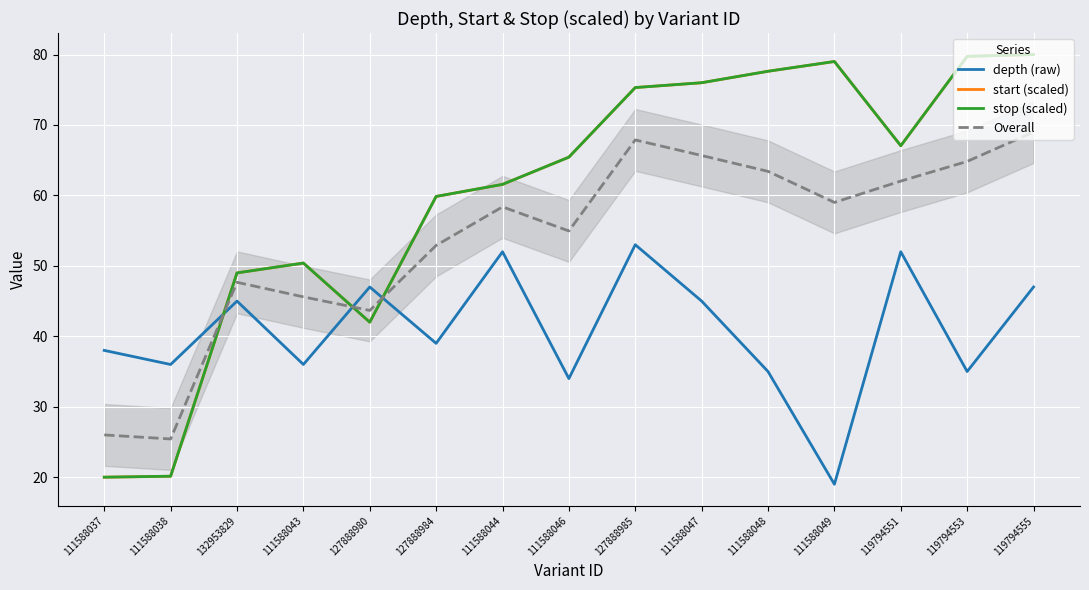

Which has a higher value, 111588043 or 127888985?

127888985